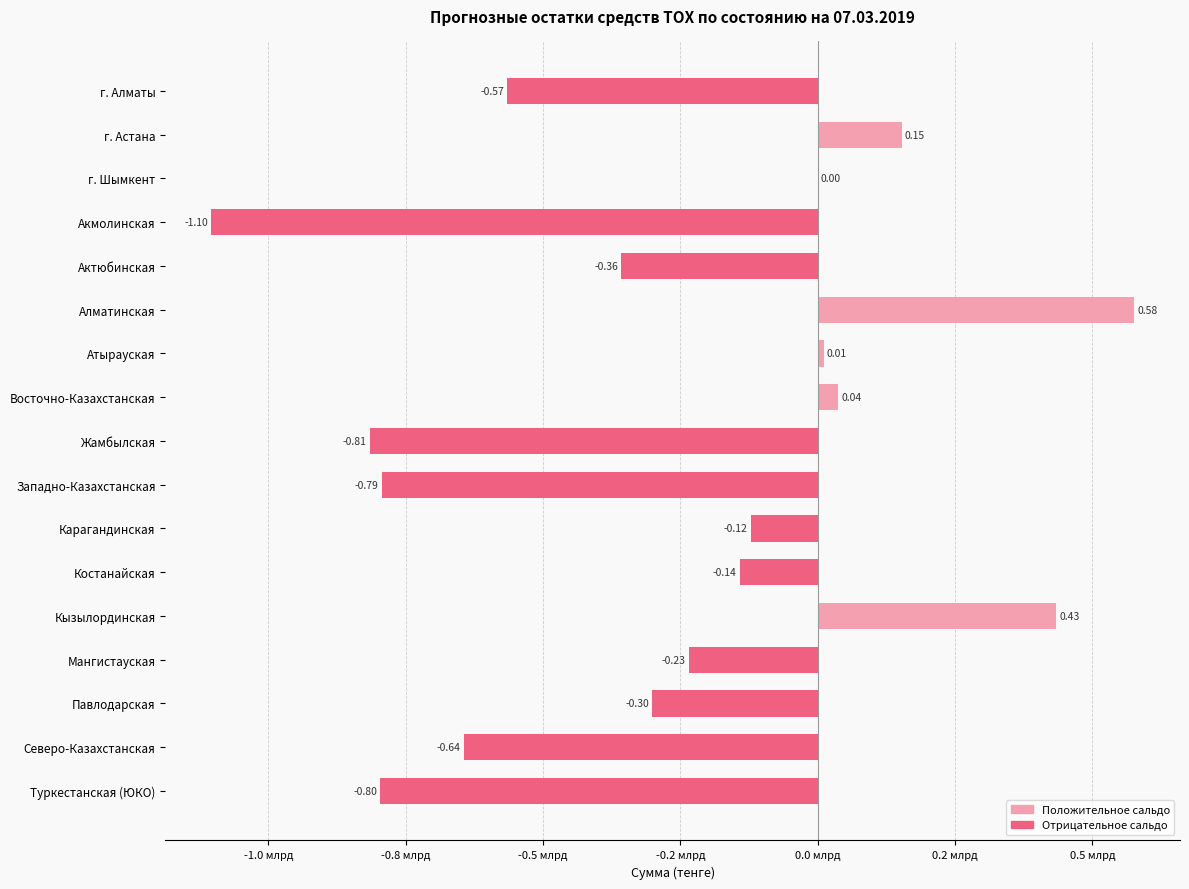

Are the bars horizontal?

Yes